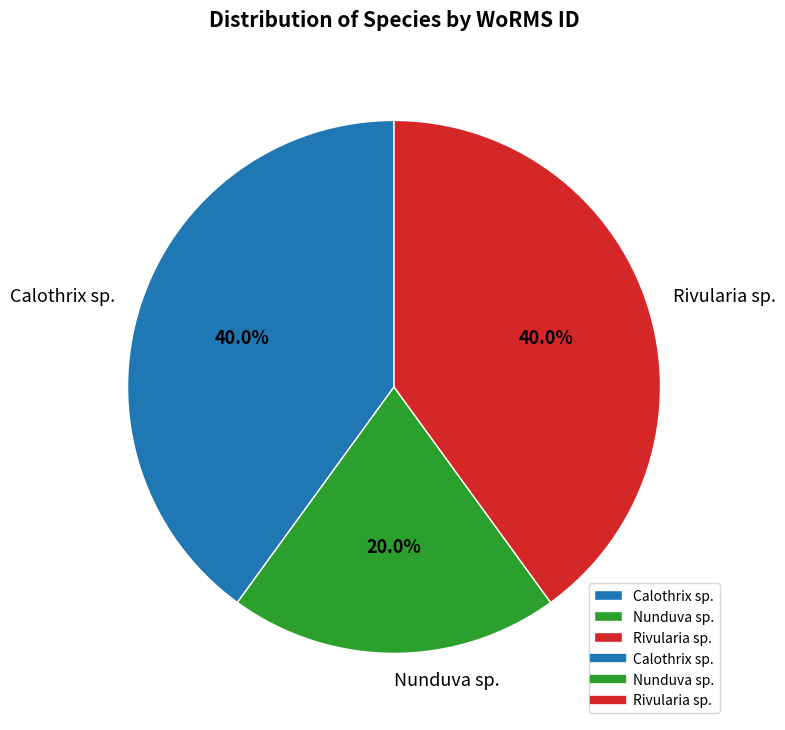

Combined, do Calothrix sp. and Nunduva sp. account for over 50%?

Yes